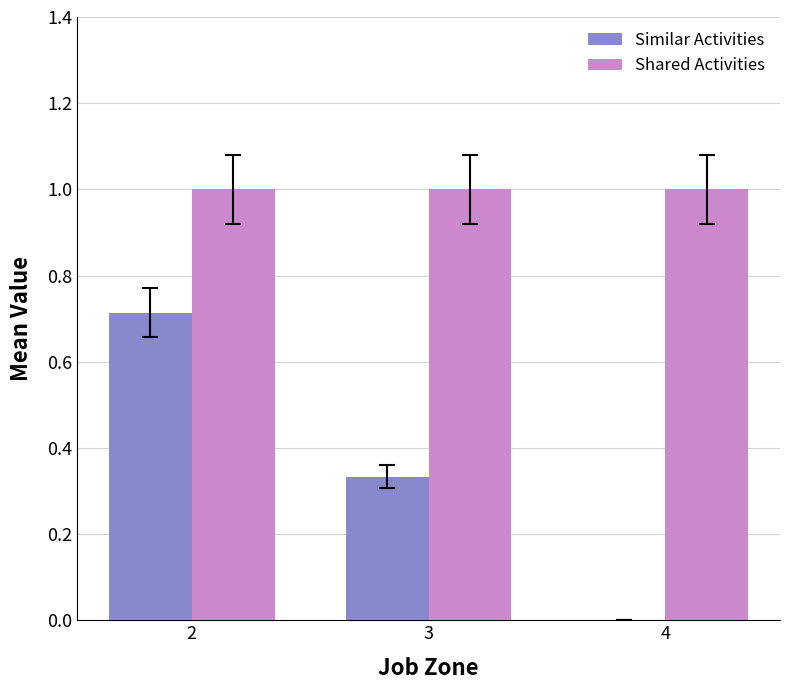

Is the value of Similar Activities at 3 greater than the value of Shared Activities at 3?

No